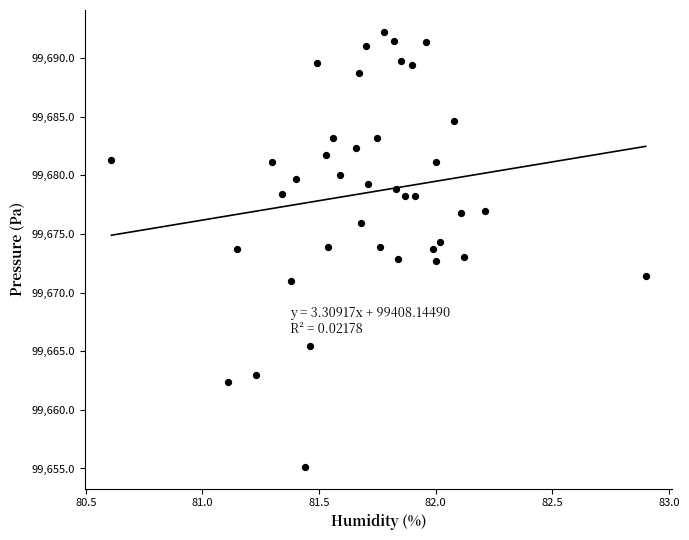

What is the range of Y values (max minus min)?

37.1